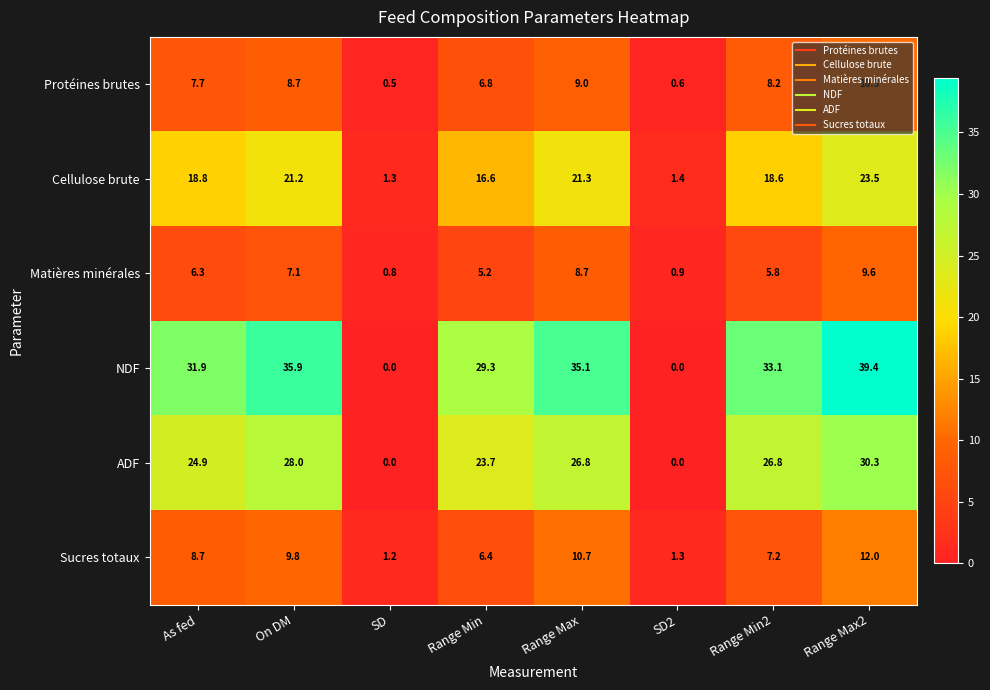

Is it true that Matières minérales equals 8.7 at Range Max?

True